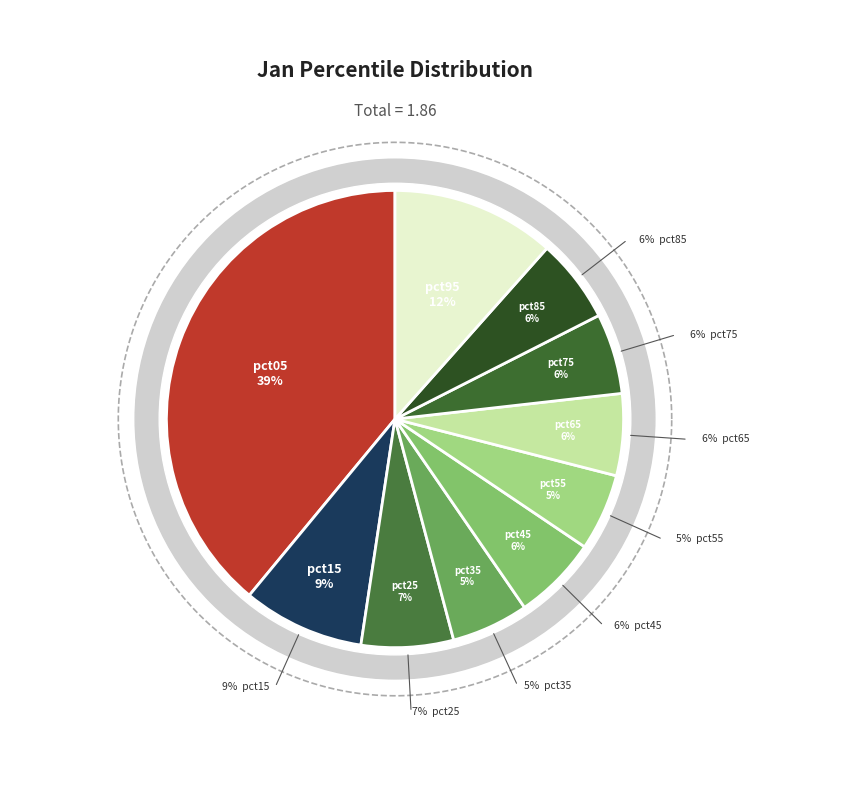

Between pct85 and pct15, which is larger?

pct15